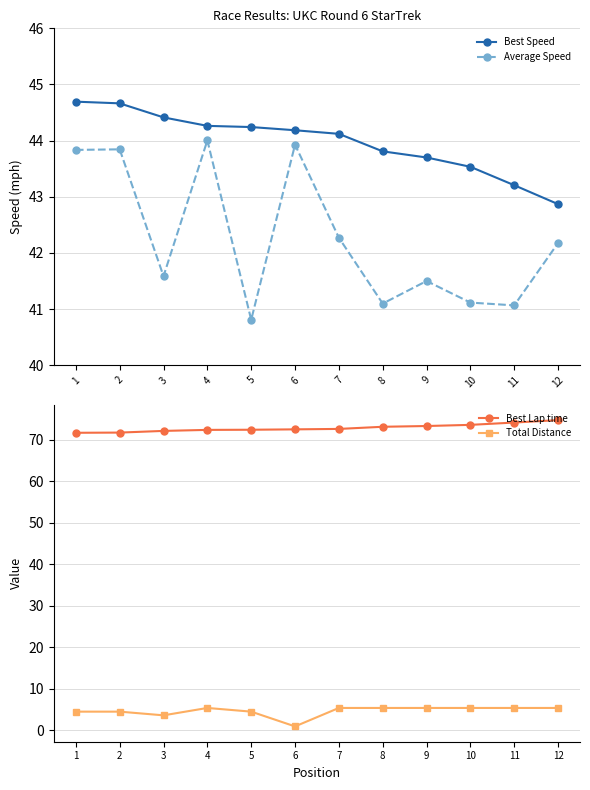

What is the lowest value of the Best Speed series?

42.9